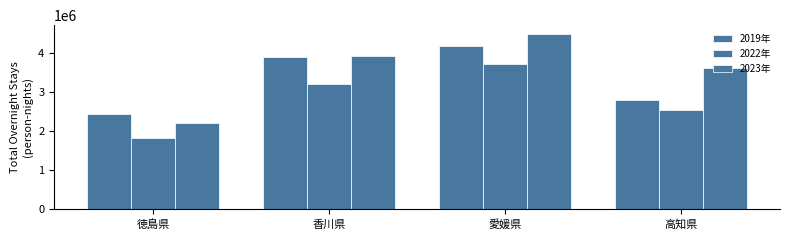

Count the number of categories in the chart.

4